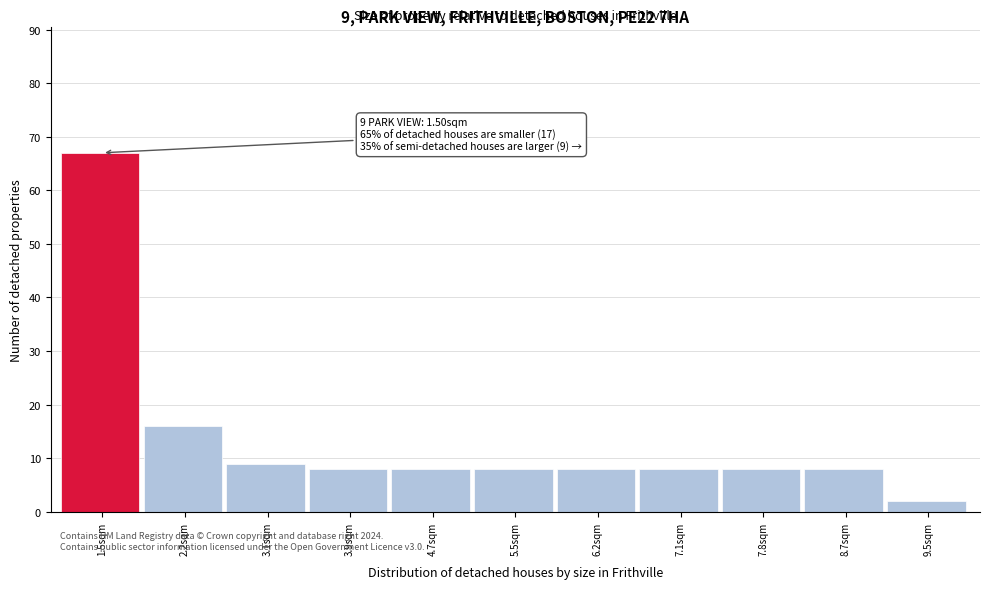

Over which range of the x-axis is the bar tallest?

1.05 to 1.85